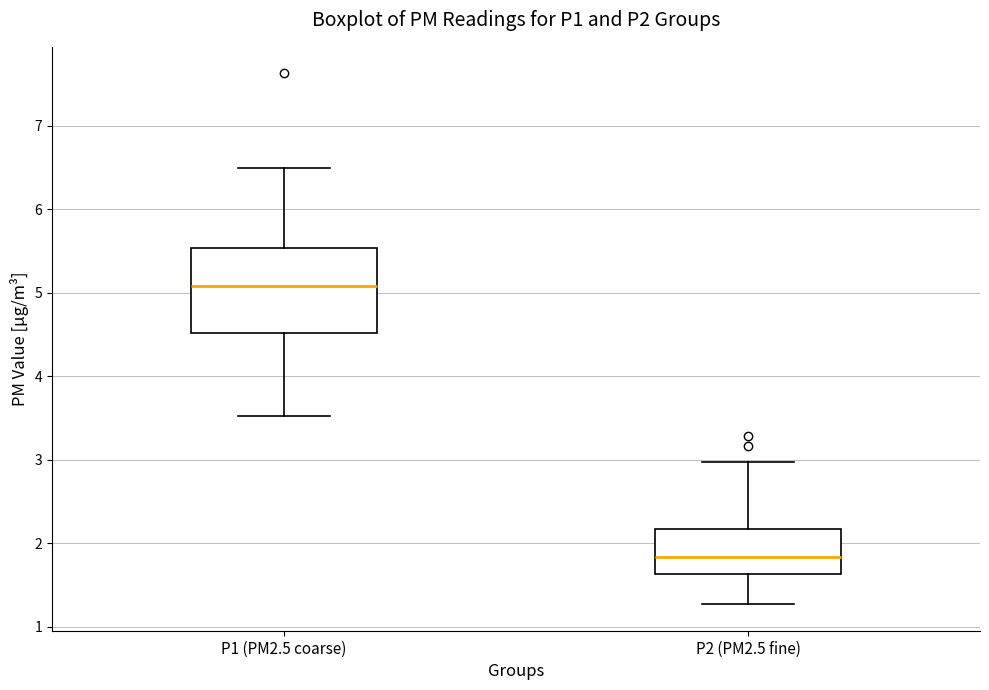

Which box's median line is the lowest?

P2 (PM2.5 fine)